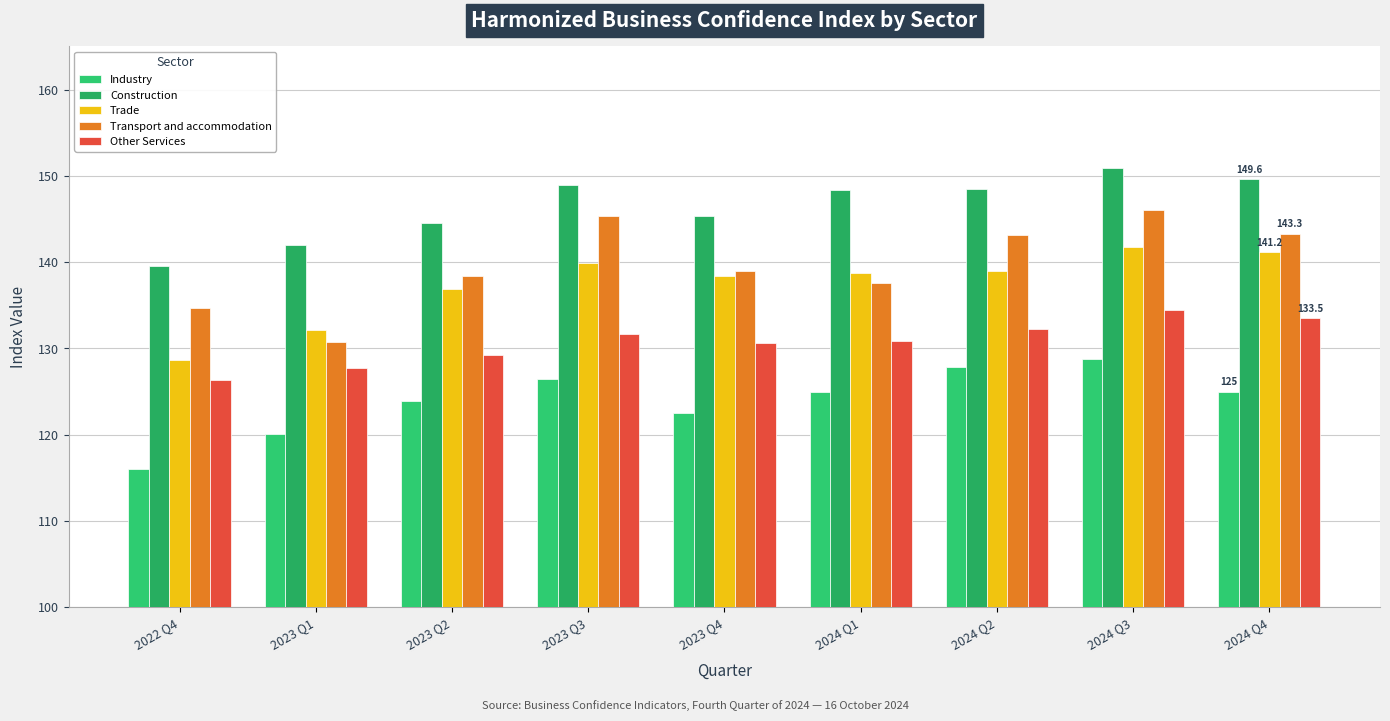

What is the spread (max minus min) of values at 2024 Q4?

24.6